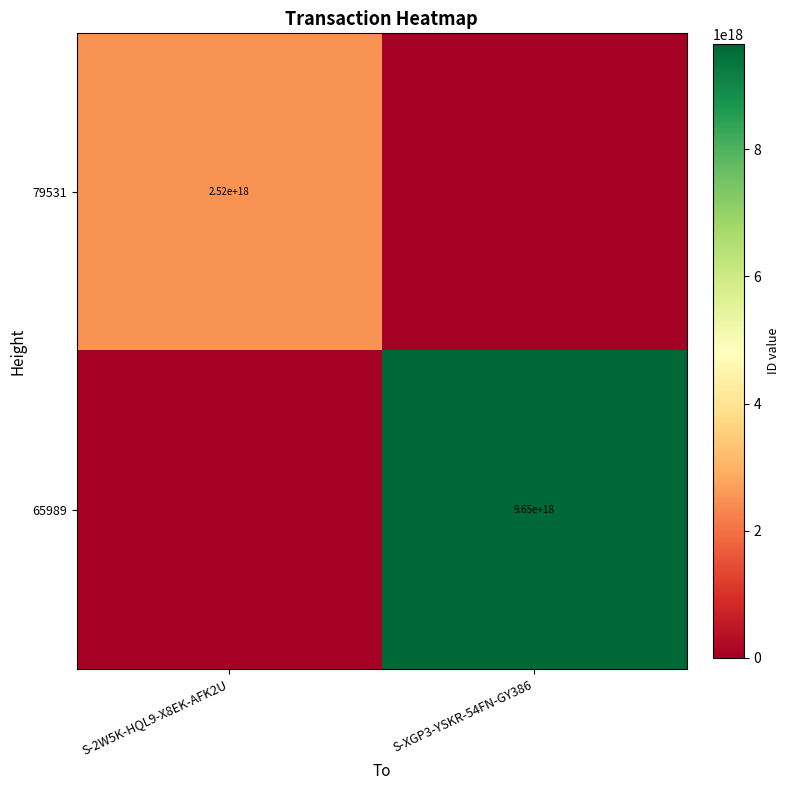

The 79531 series shows 3694172835190640128 at S-2W5K-HQL9-X8EK-AFK2U. True or false?

False